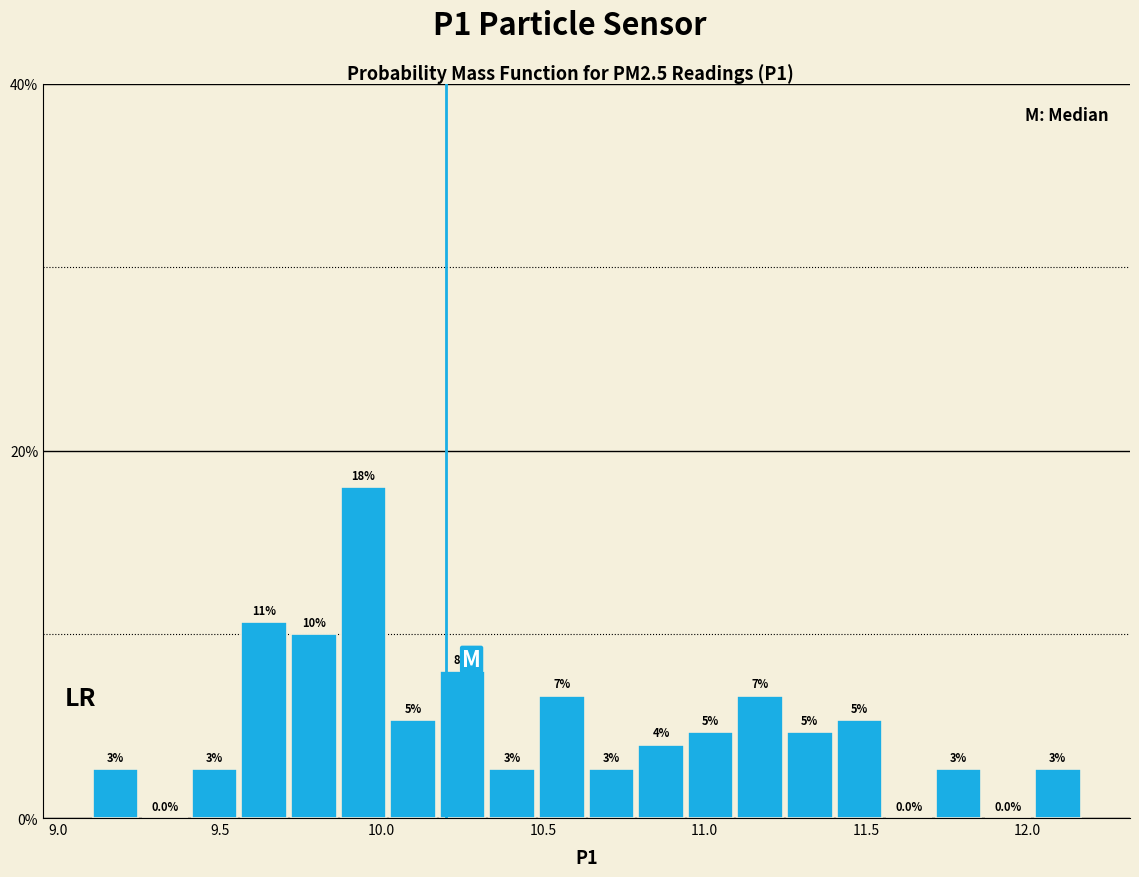

Around what value on the x-axis is the tallest bar? Give the approximate position of its centre, as read against the axis.

9.95